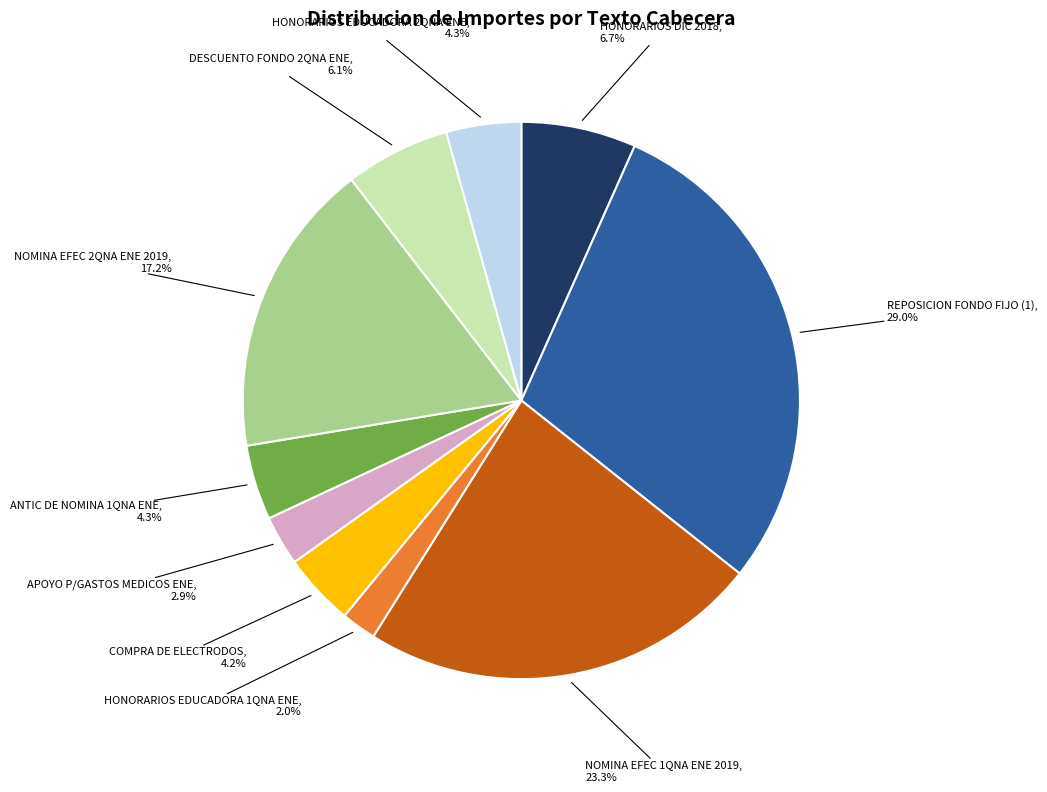

Is there a majority slice in this chart?

No